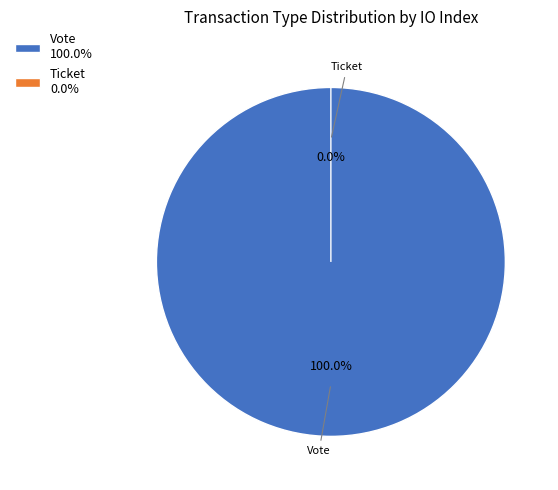

How many slices are in this pie chart?

2